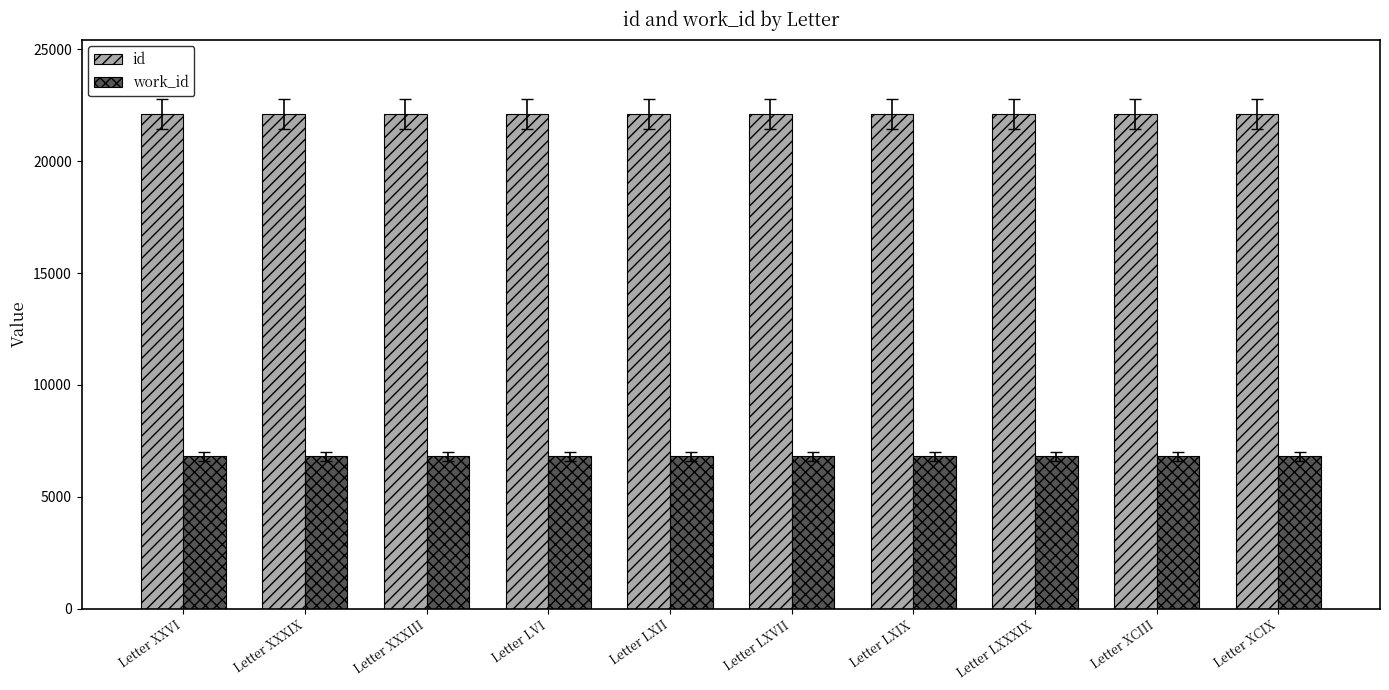

True or false: work_id has a value of 6808 at Letter XXXIII.

True